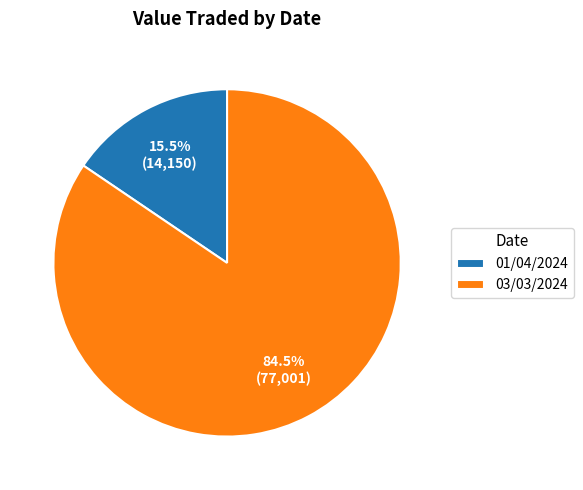

Is it true that 03/03/2024 is 78% of the pie?

False